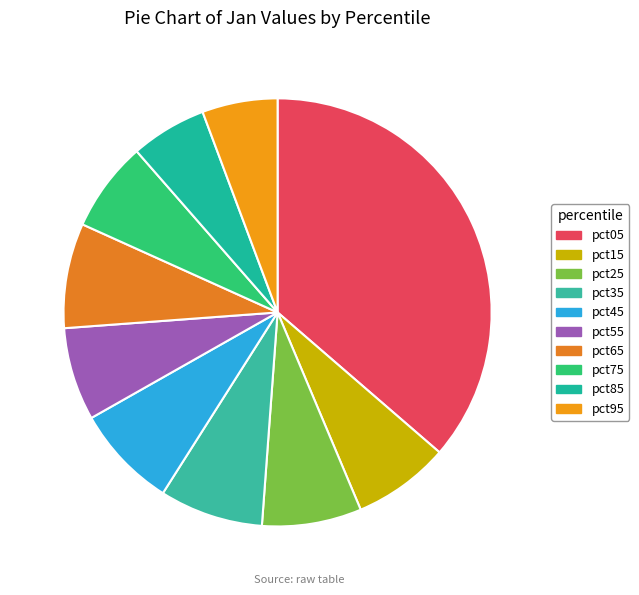

Is it true that pct35 is 8% of the pie?

True